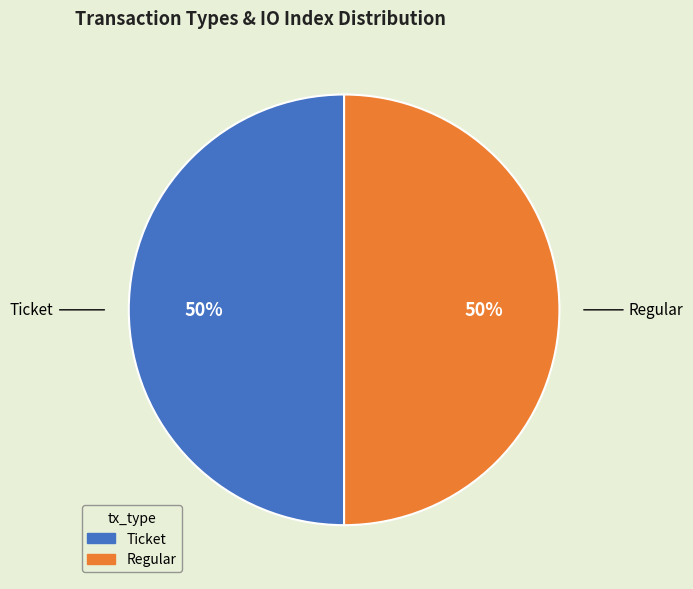

To the nearest percent, what percentage of the pie is Ticket?

50%